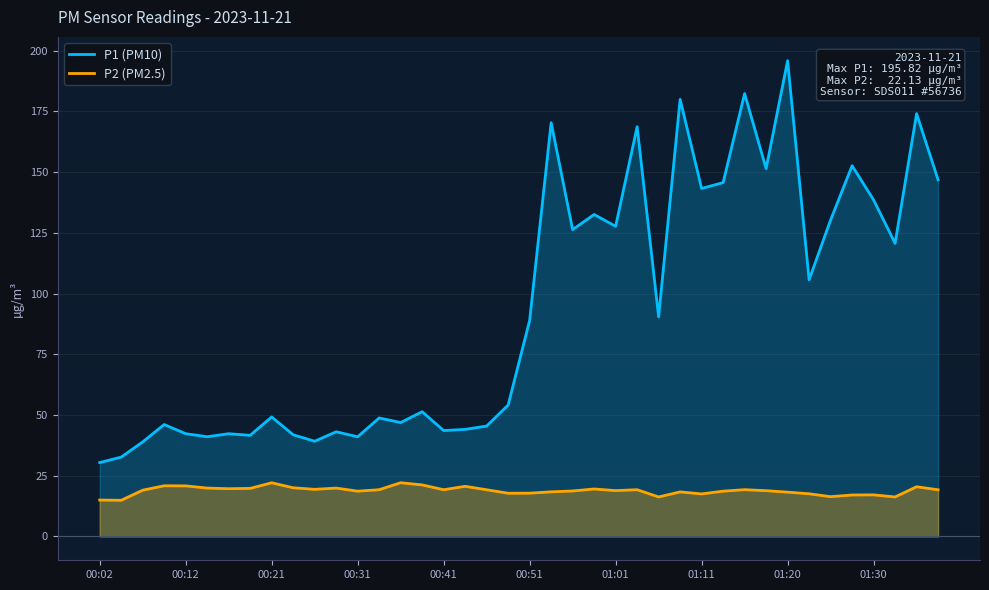

True or false: P2 (PM2.5) has a value of 19.2 at 00:41.

True